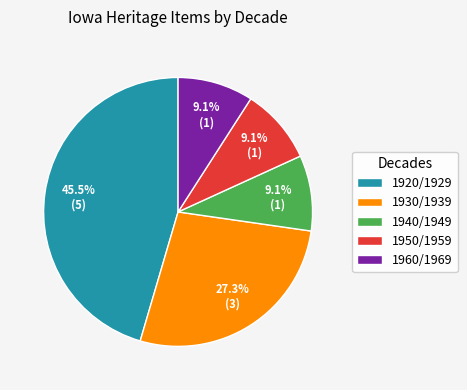

What percentage do 1940/1949 and 1950/1959 together represent?

18.2%